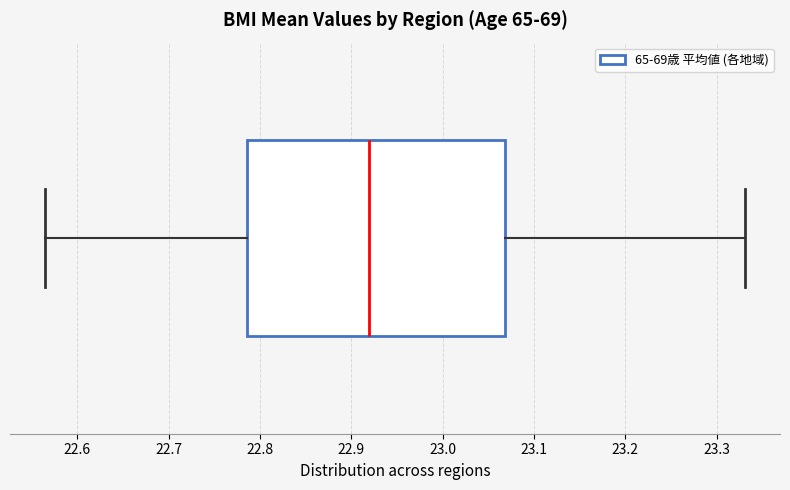

Read this box plot against the x-axis: the position of the median line, the range covered by the box, and the ends of both whiskers. The values are not printed on the chart, so give them approximately, as read against the axis.

median 22.92, box 22.79 to 23.07, whiskers 22.56 to 23.33